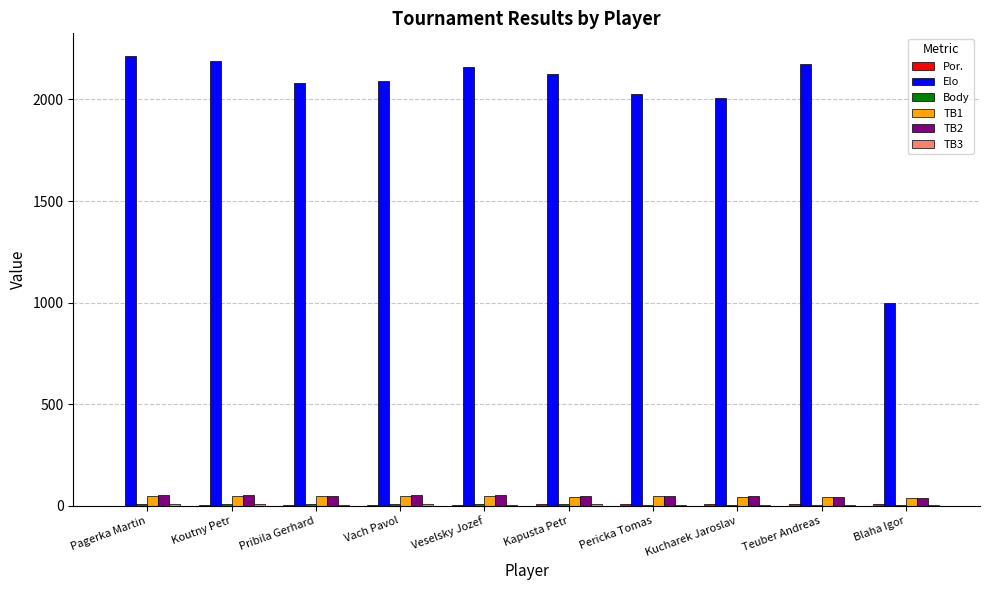

How many categories are shown in the chart?

10